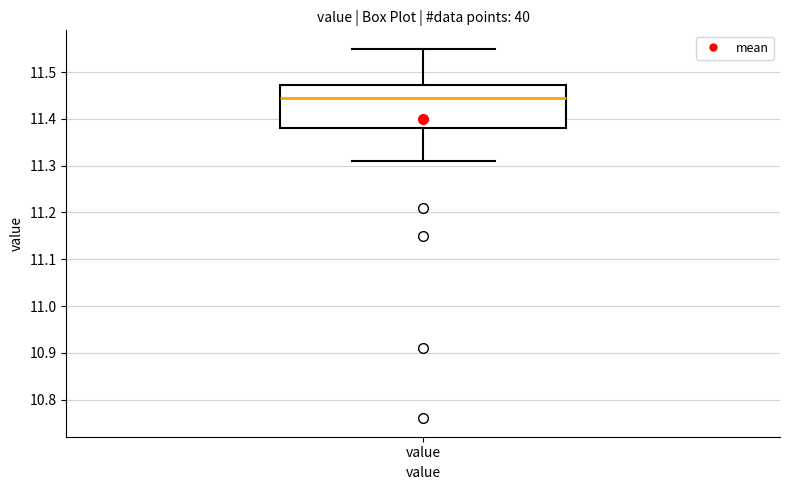

Read this box plot against the y-axis: the position of the median line, the range covered by the box, and the ends of both whiskers. The values are not printed on the chart, so give them approximately, as read against the axis.

median 11.45, box 11.38 to 11.47, whiskers 11.31 to 11.55